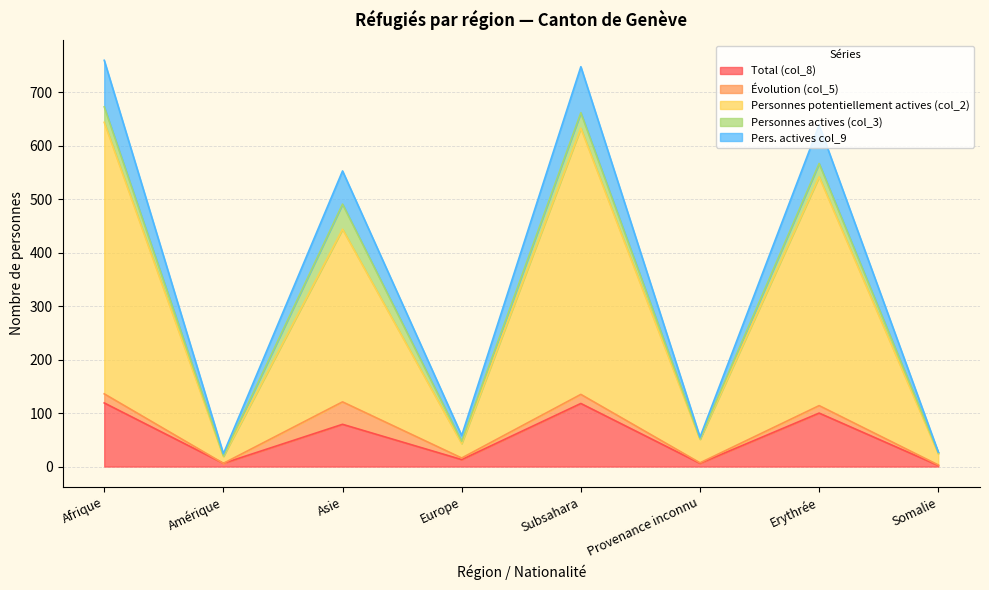

Does the chart display data point markers on the line(s)?

No